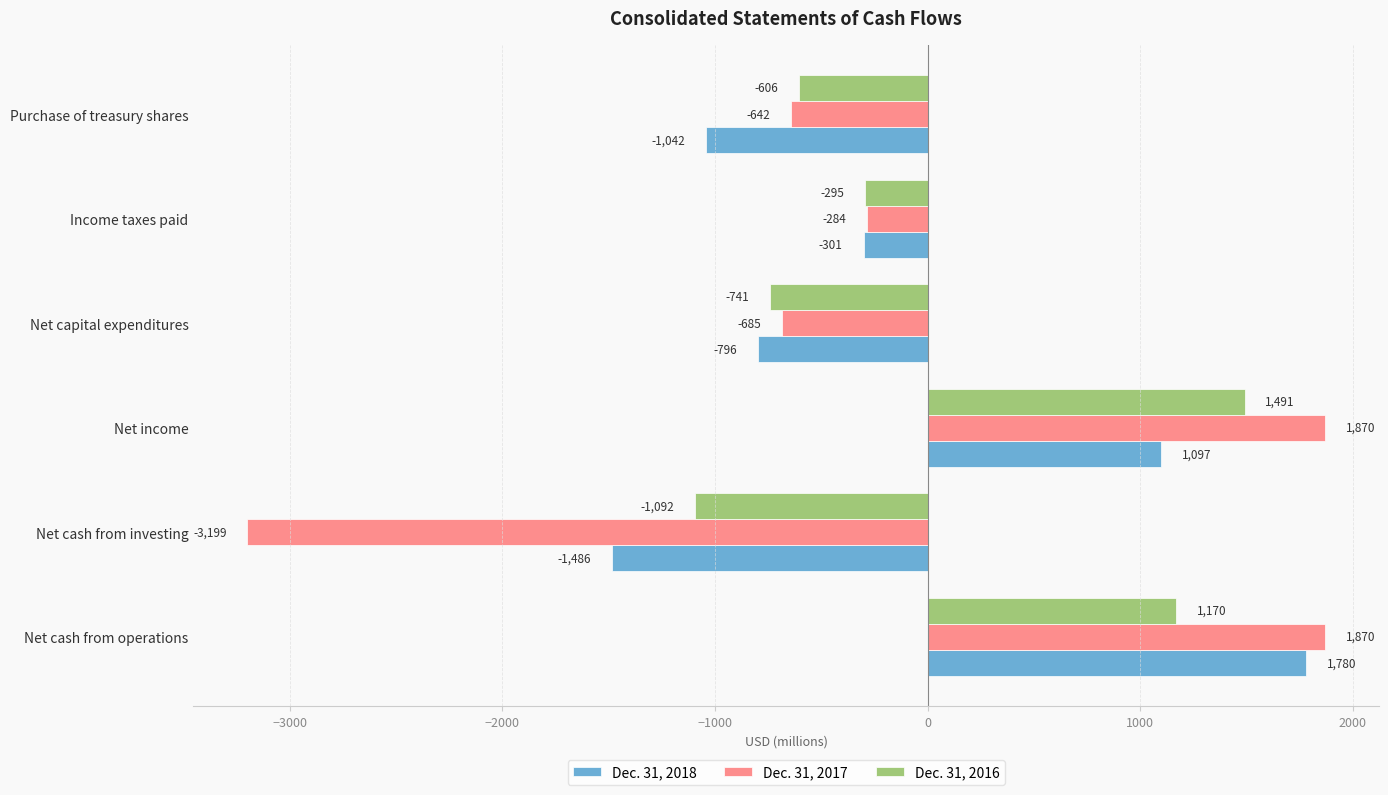

What is the lowest value of the Dec. 31, 2018 series?

-1486